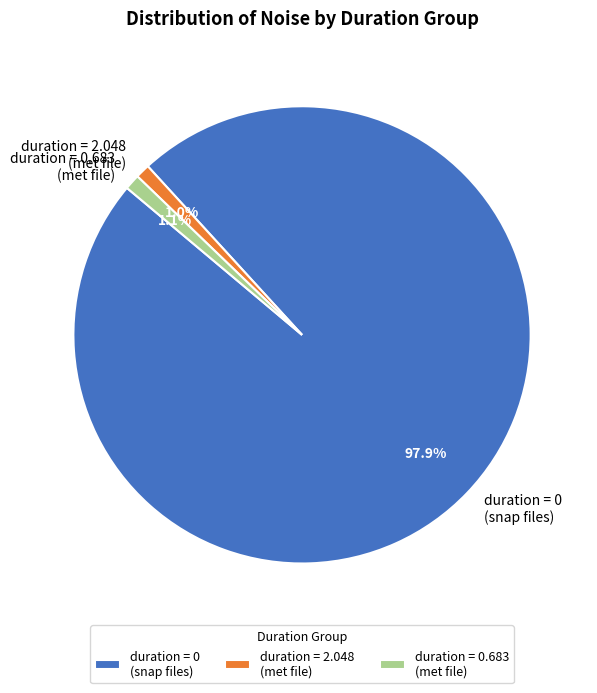

Which slice is the largest?

duration = 0 (snap files)